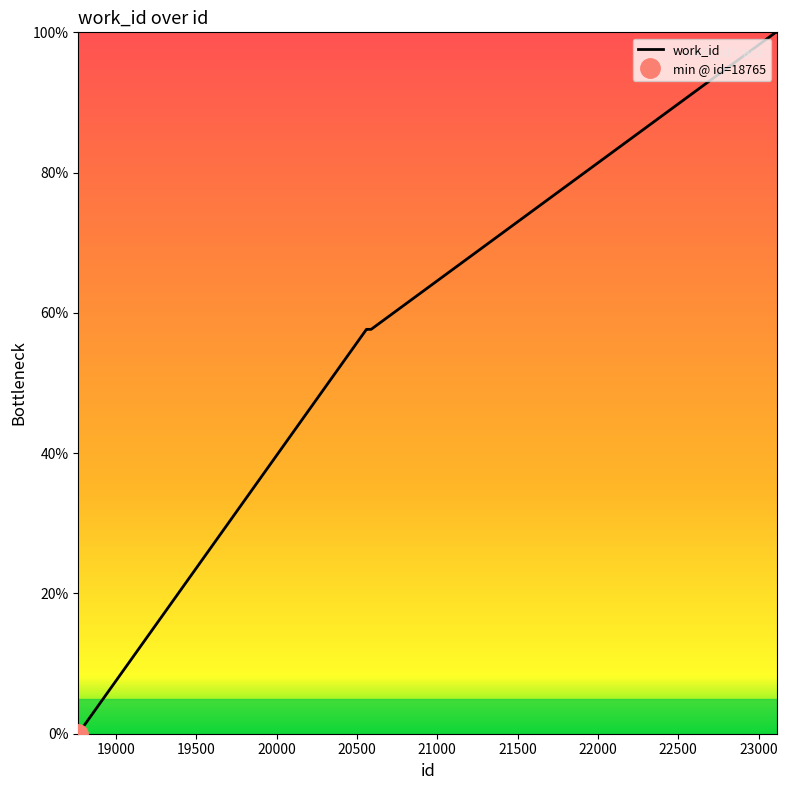

Where does the data first go above 57?

20559